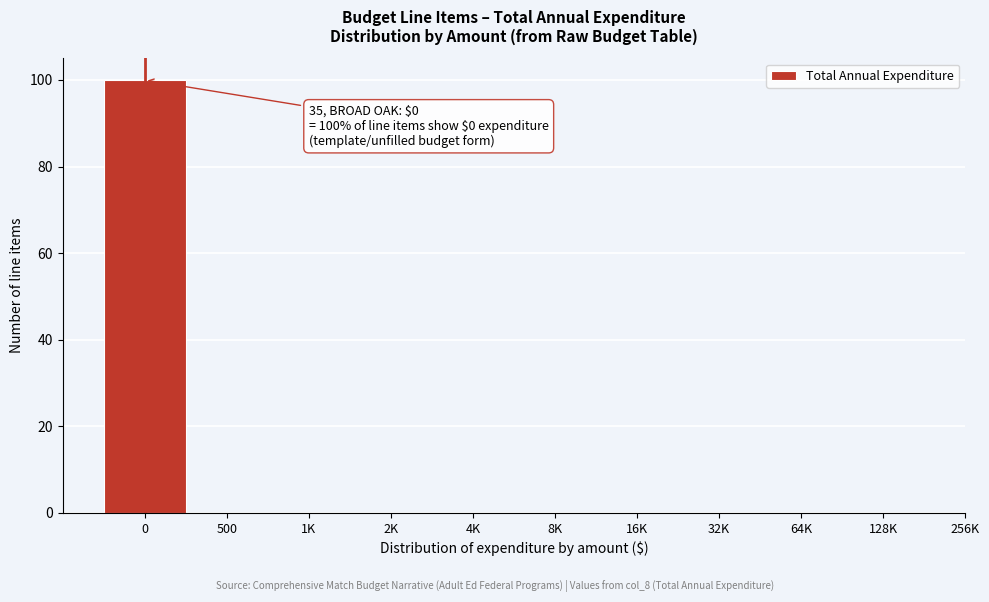

Reading left to right, transcribe all the data shown in this chart.

0=100	500=0	1K=0	2K=0	4K=0	8K=0	16K=0	32K=0	64K=0	128K=0